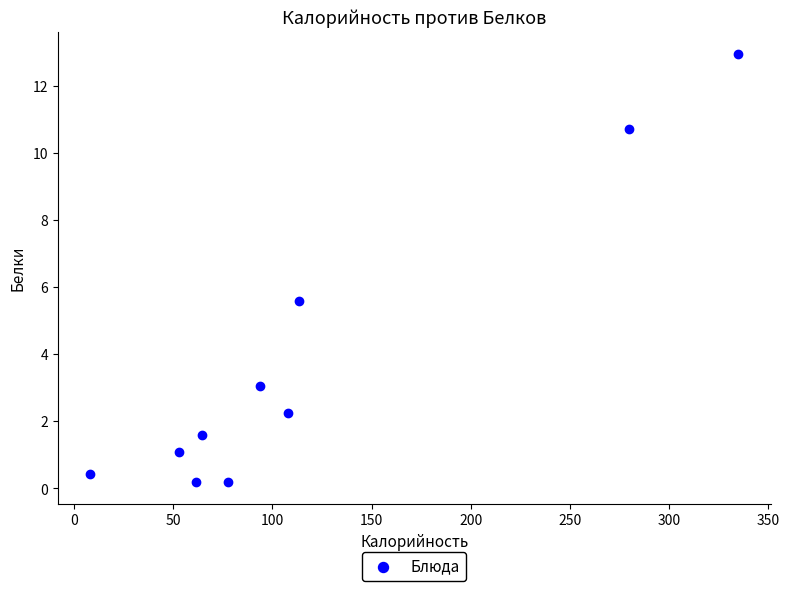

What is the average Y value?

3.8